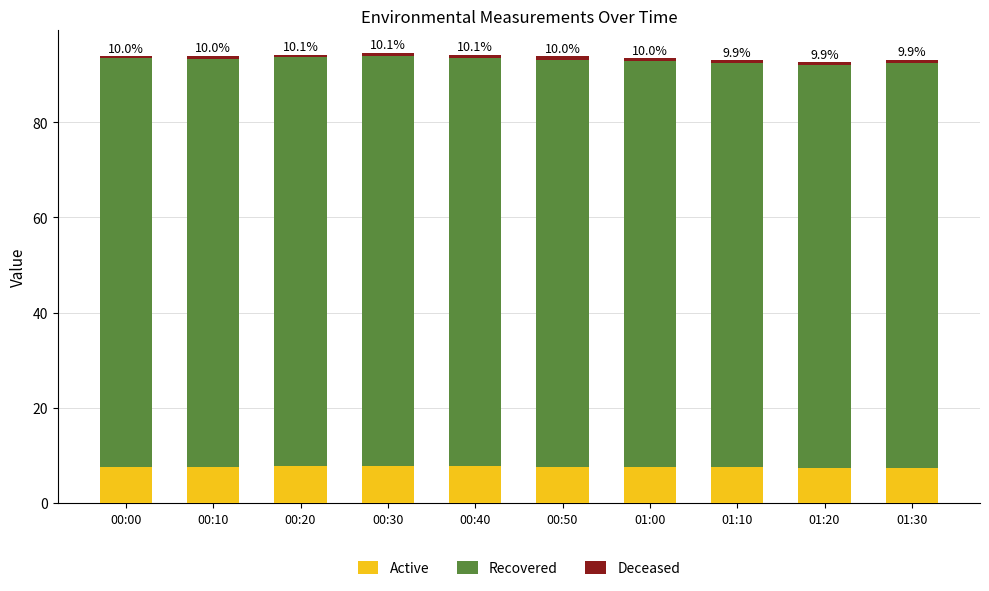

What is the highest value of the Active series?

7.7